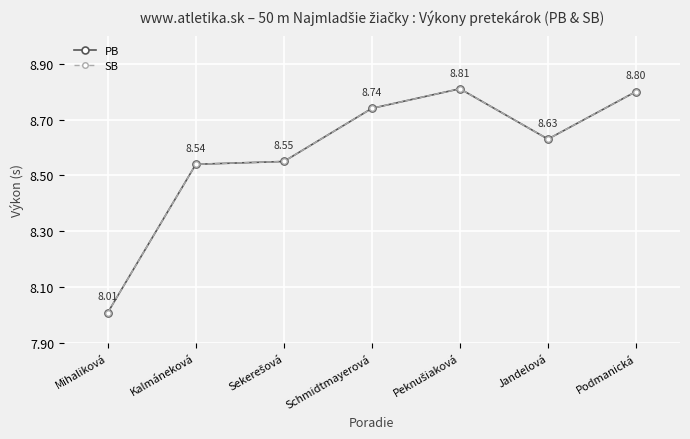

True or false: PB and SB intersect in this chart.

False